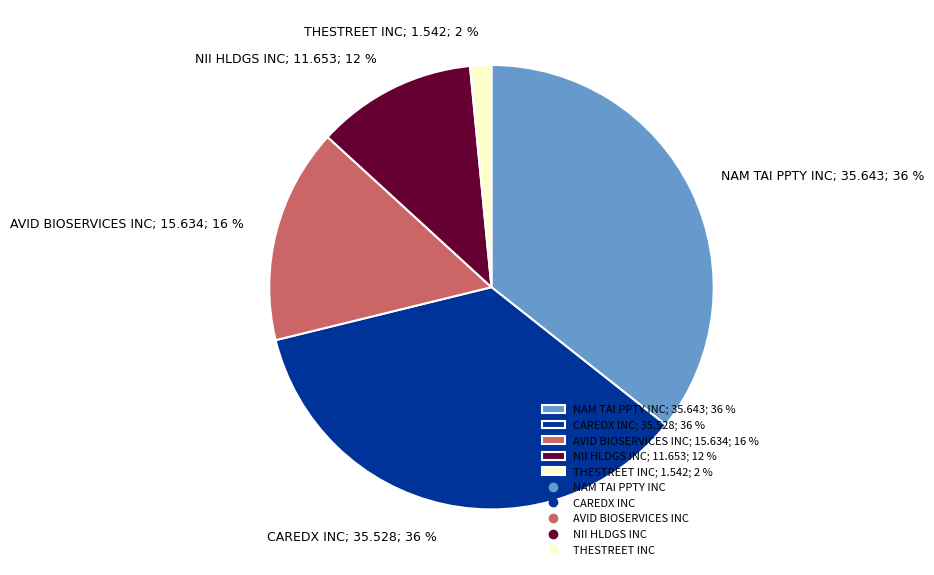

Is it true that AVID BIOSERVICES INC is 22% of the pie?

False